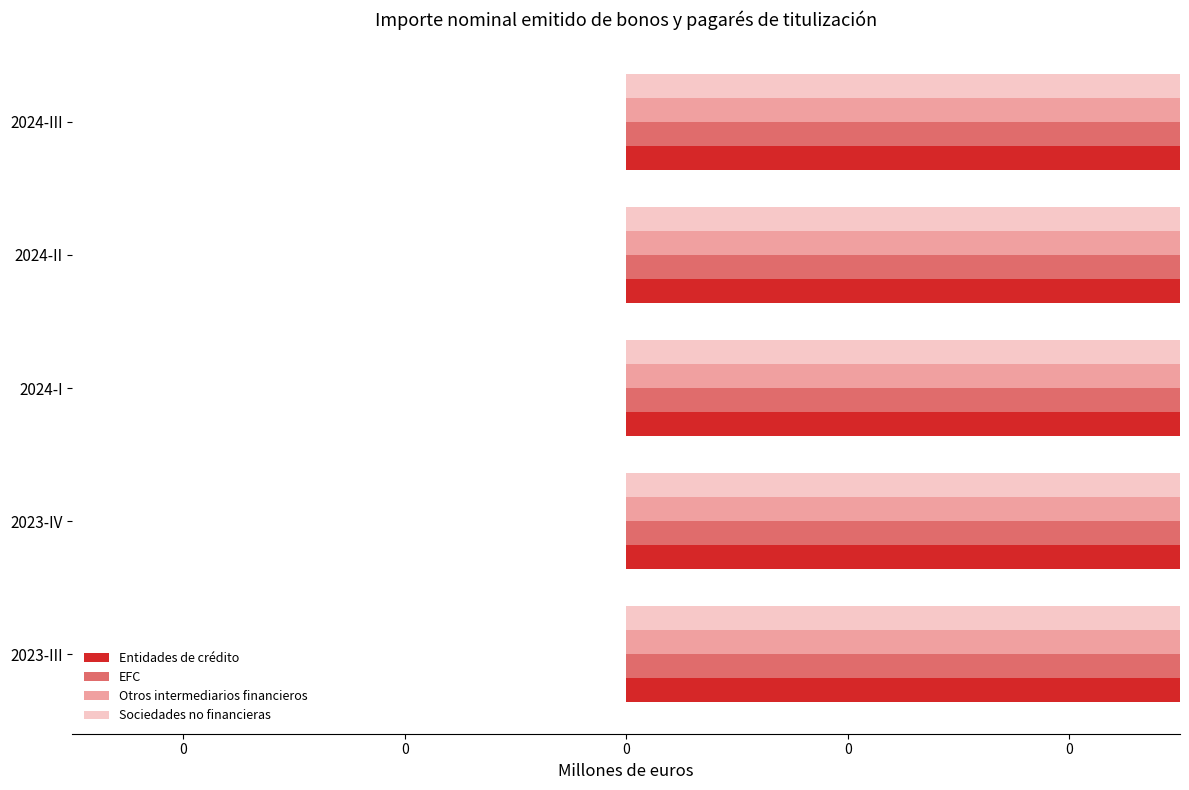

The Sociedades no financieras series shows -96.0 at 2024-III. True or false?

False